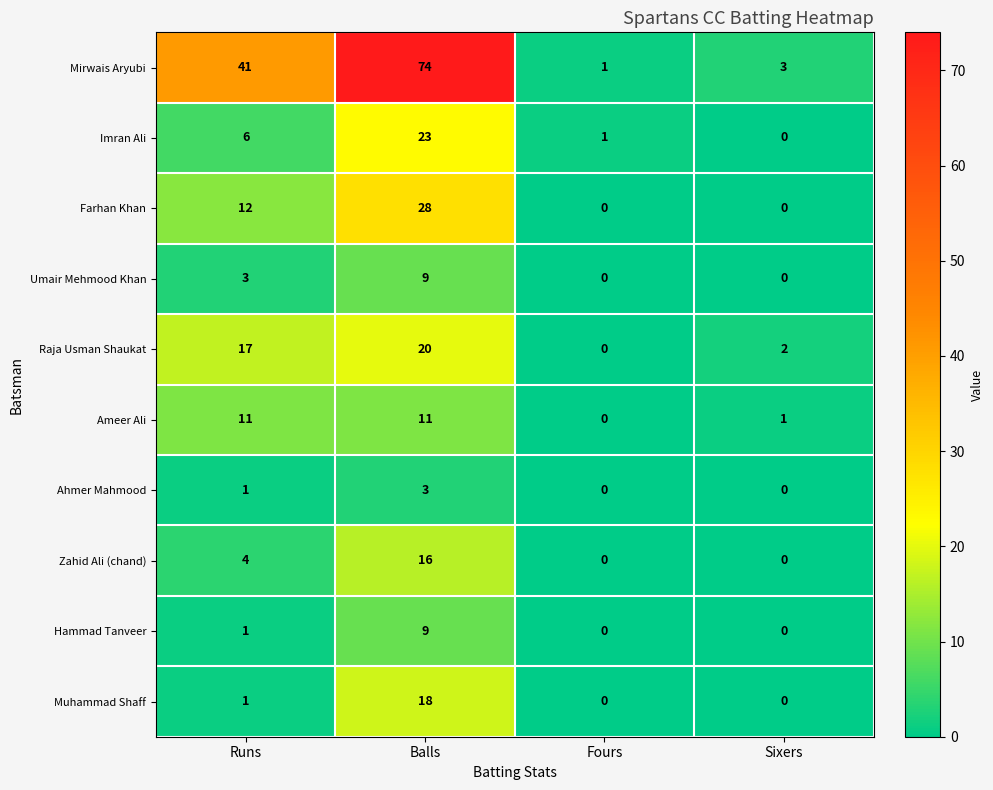

What is the difference between the highest and lowest values at Runs?

40